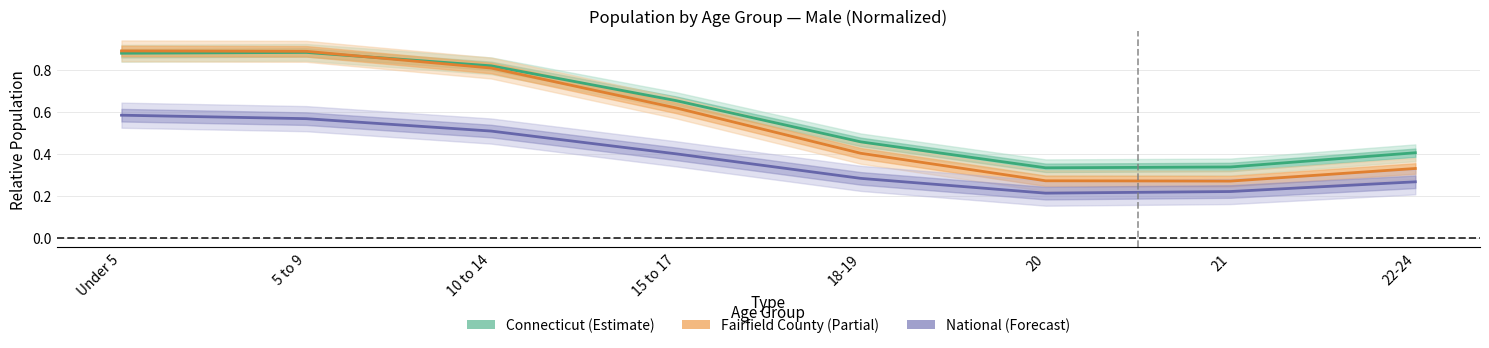

What is the difference between the second highest and second lowest values in the National series?

0.3